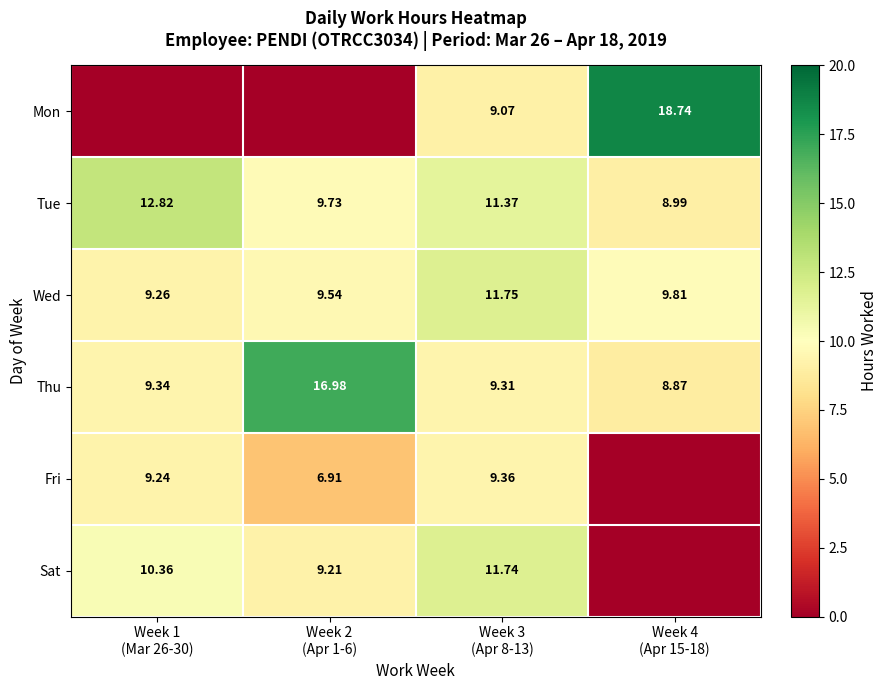

At Week 1 (Mar 26-30), list the series in order from smallest to largest.

Mon, Fri, Wed, Thu, Sat, Tue